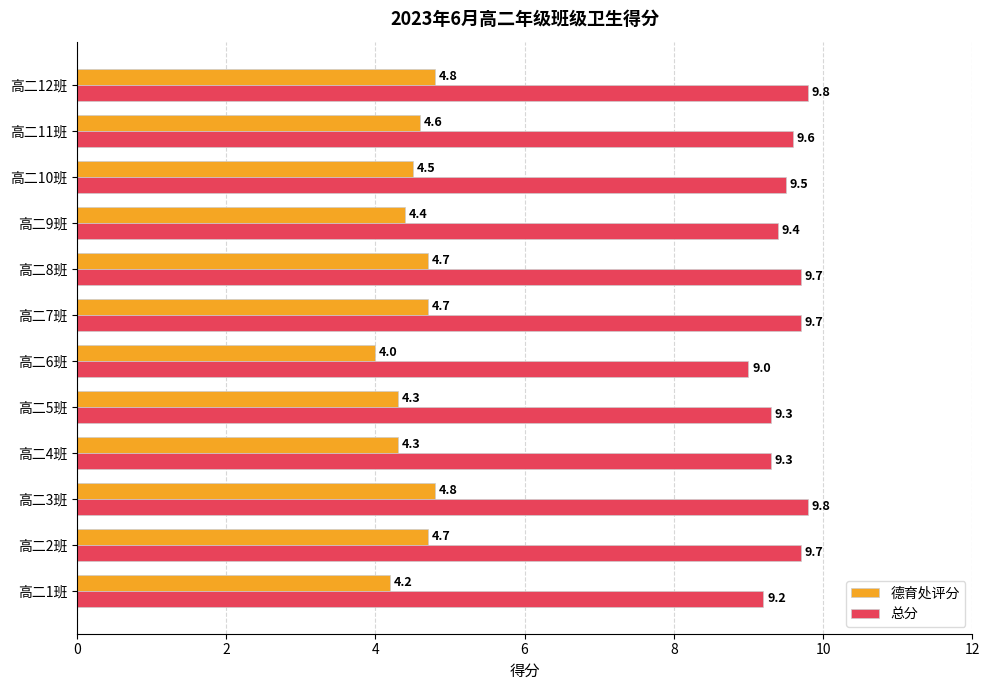

What is the difference between the highest and lowest values at 高二1班?

5.0